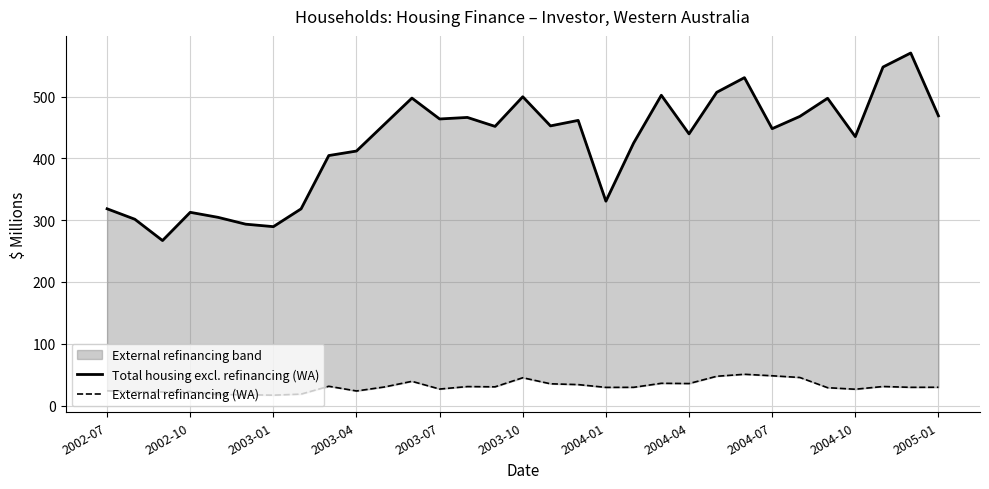

What is the approximate value of Total housing excl. refinancing (WA) at 2004-04?

439.8